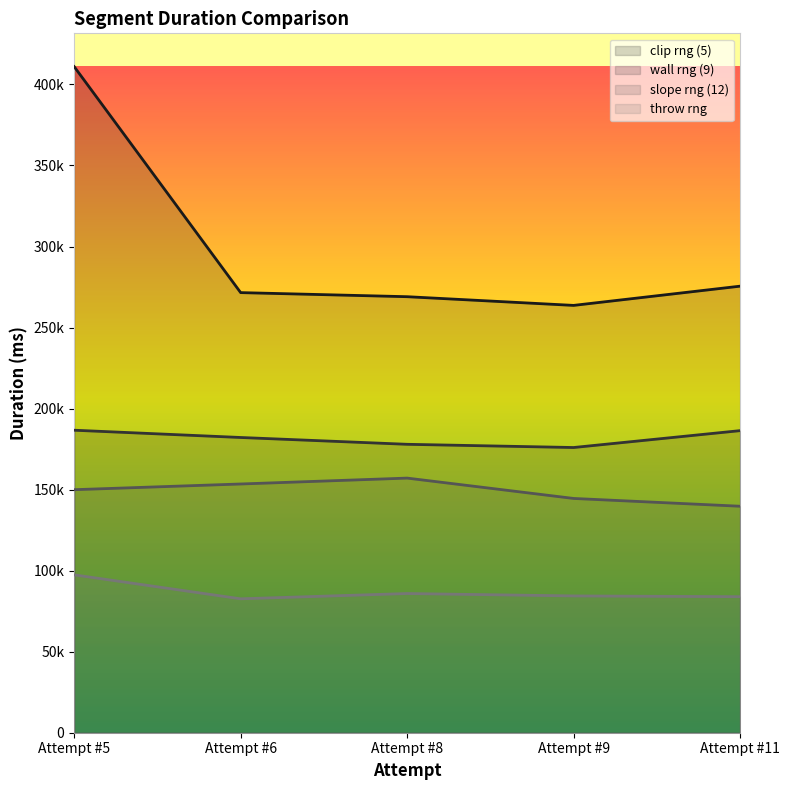

How many lines are shown in the chart?

4